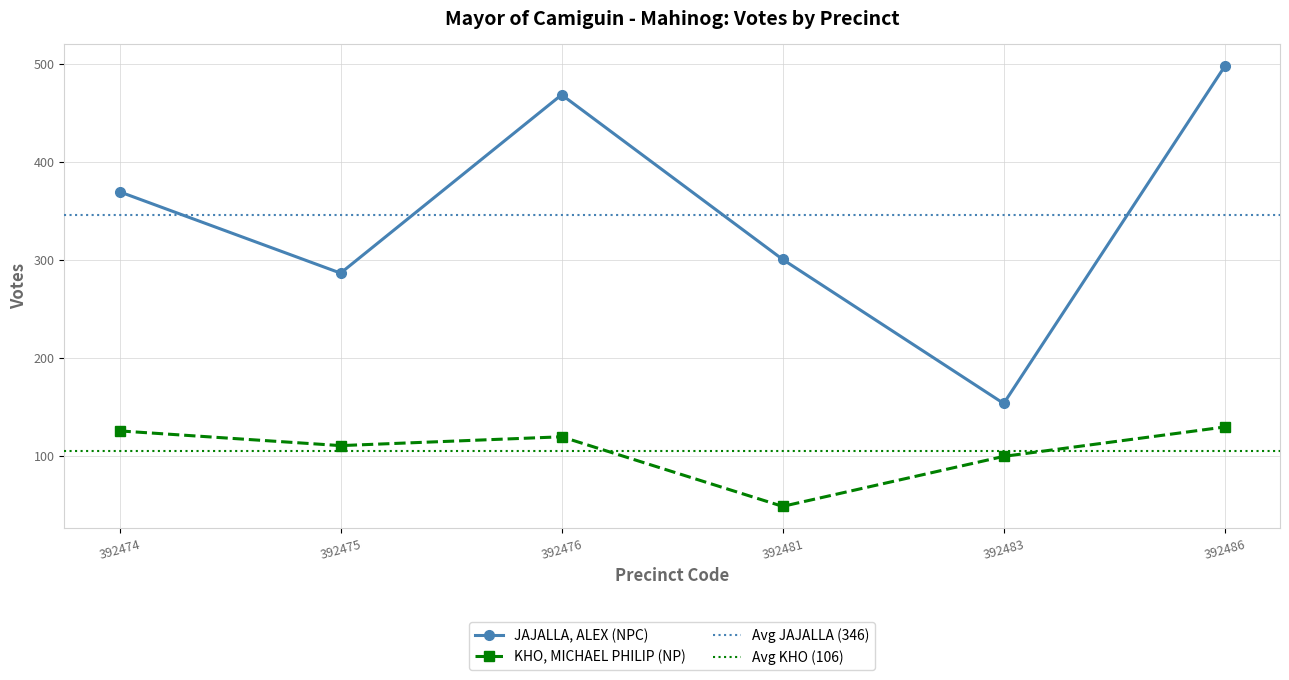

Which label corresponds to the smallest value in the chart?

392481